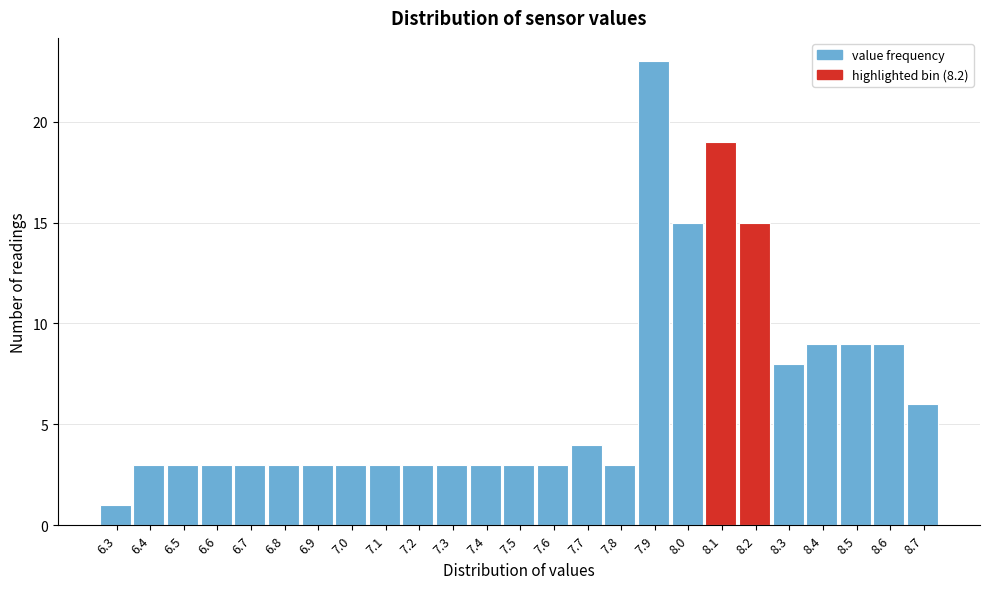

Reading left to right, transcribe all the data shown in this chart.

6.3=1	6.4=3	6.5=3	6.6=3	6.7=3	6.8=3	6.9=3	7.0=3	7.1=3	7.2=3	7.3=3	7.4=3	7.5=3	7.6=3	7.7=4	7.8=3	7.9=23	8.0=15	8.1=19	8.2=15	8.3=8	8.4=9	8.5=9	8.6=9	8.7=6